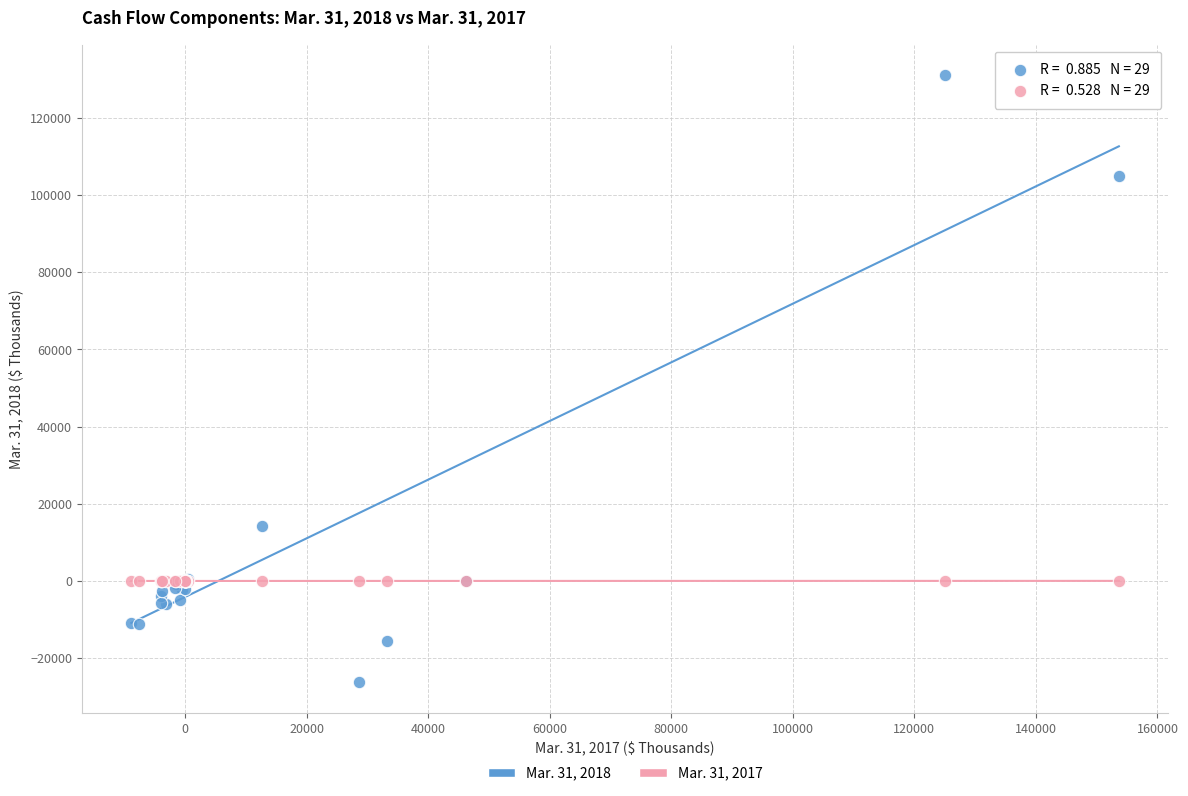

What are all the series names shown in the legend?

Mar. 31, 2018, Mar. 31, 2017